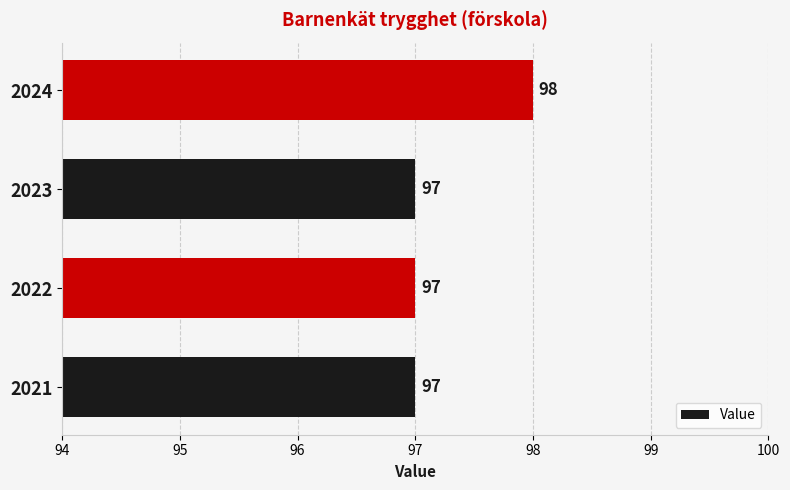

The value at 2023 is 142. True or false?

False